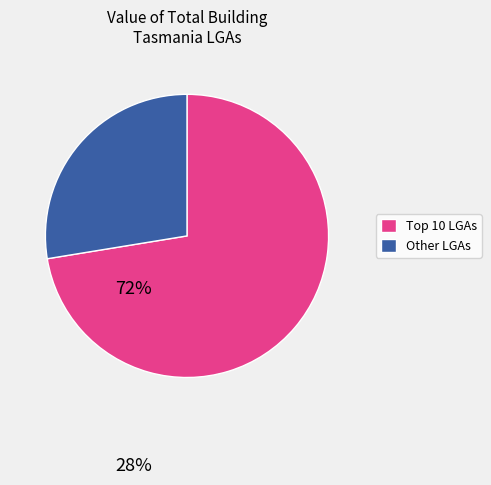

Is it true that Other LGAs is 28% of the pie?

True